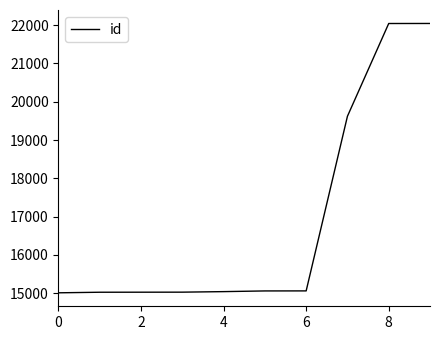

What is the maximum value shown in the chart?

22043